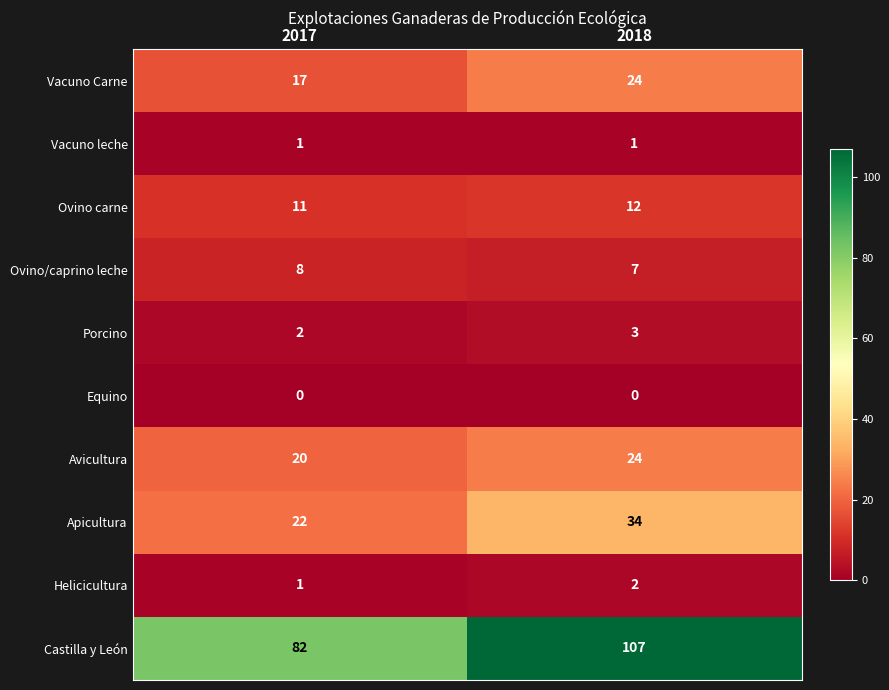

Rank the categories by Porcino value from highest to lowest.

2018, 2017